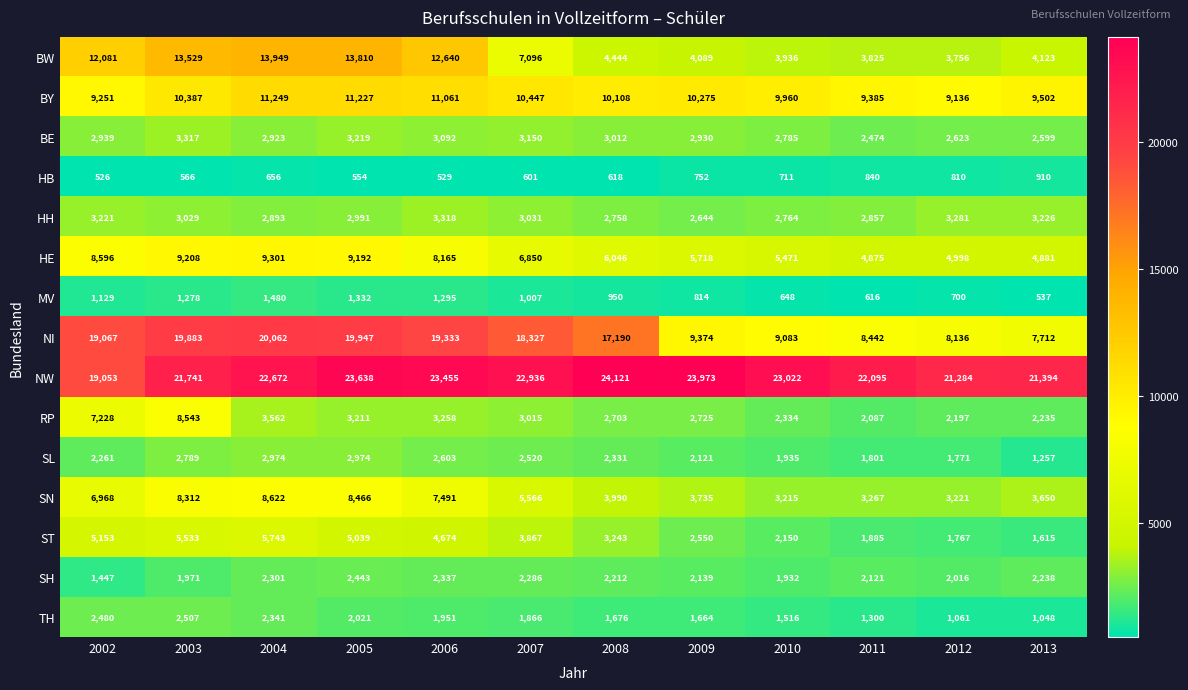

The RP series shows 4823 at 2009. True or false?

False